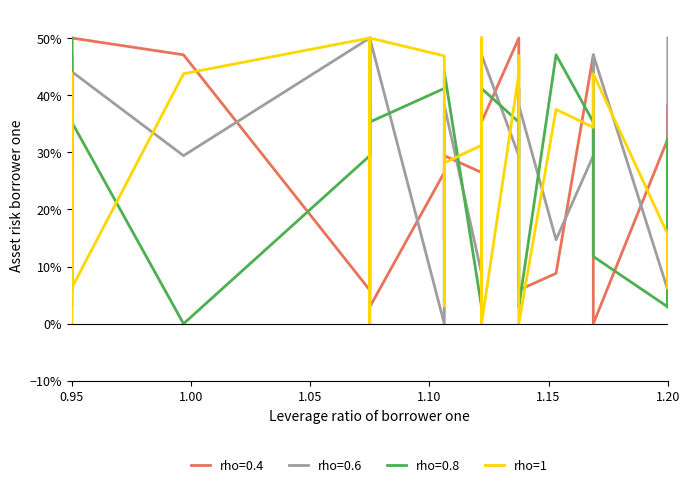

How many interior local peaks (higher than both neighbors) does the data have?

11